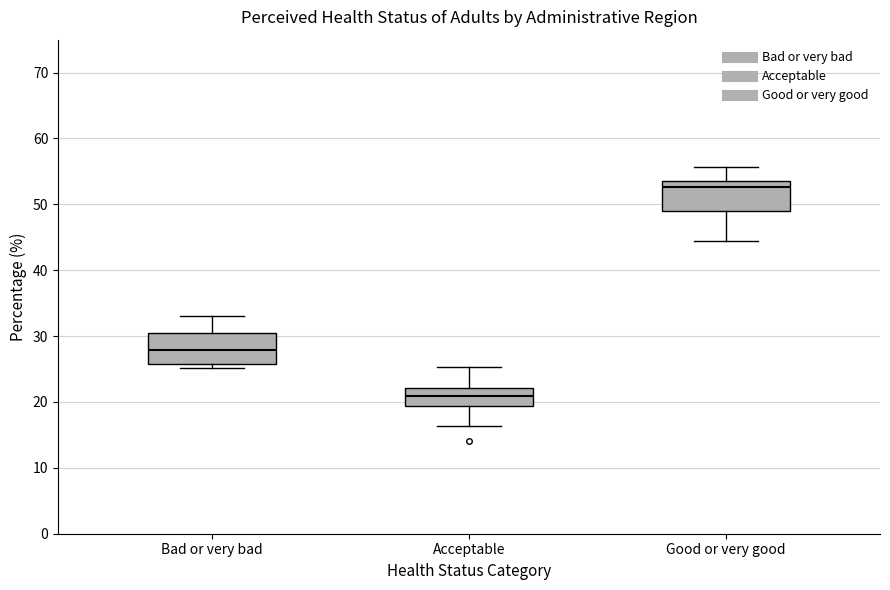

Which box's median line is the highest?

Good or very good